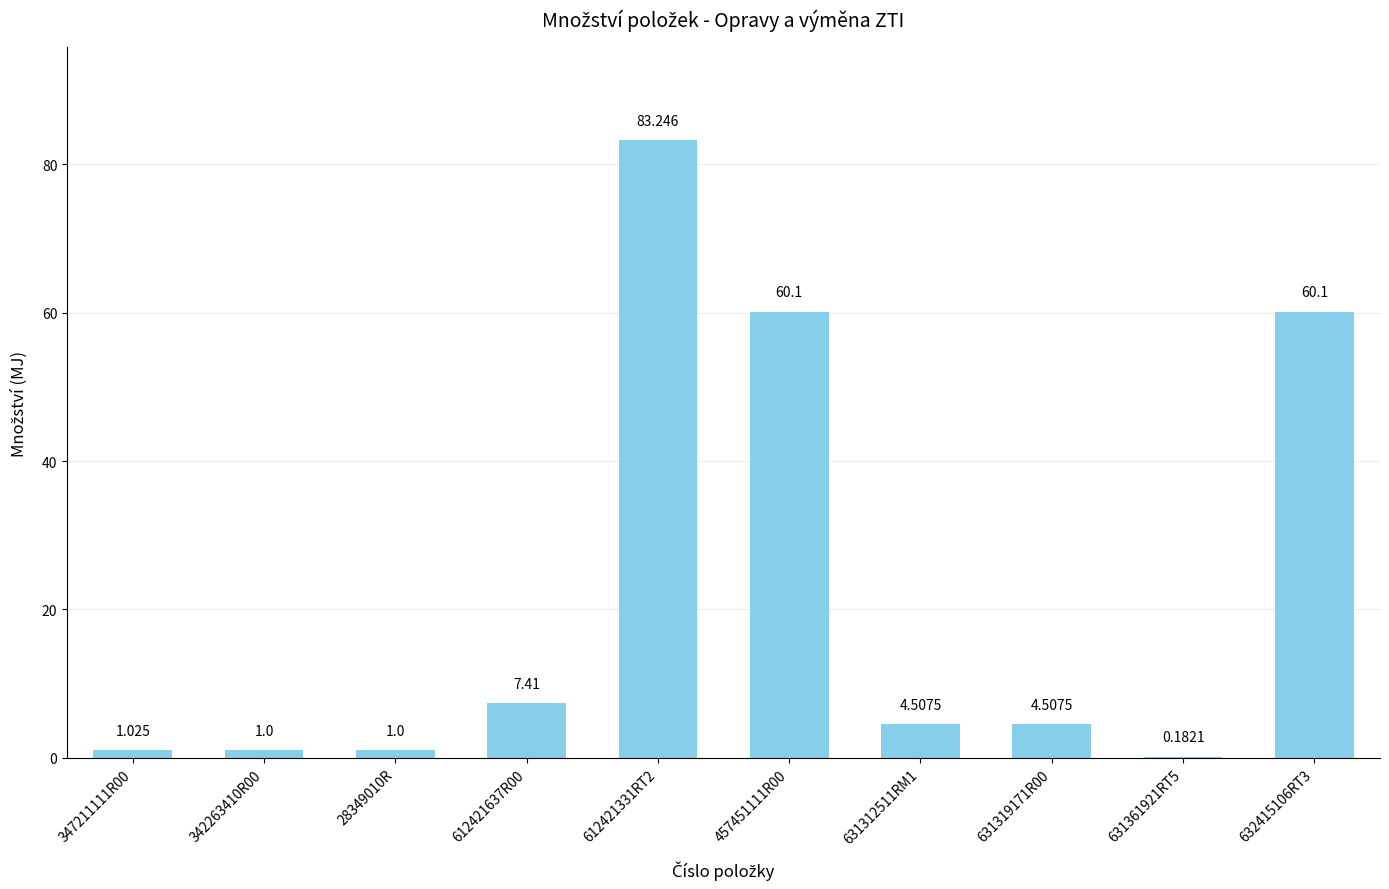

Is it true that the value at 612421637R00 is 3.5?

False